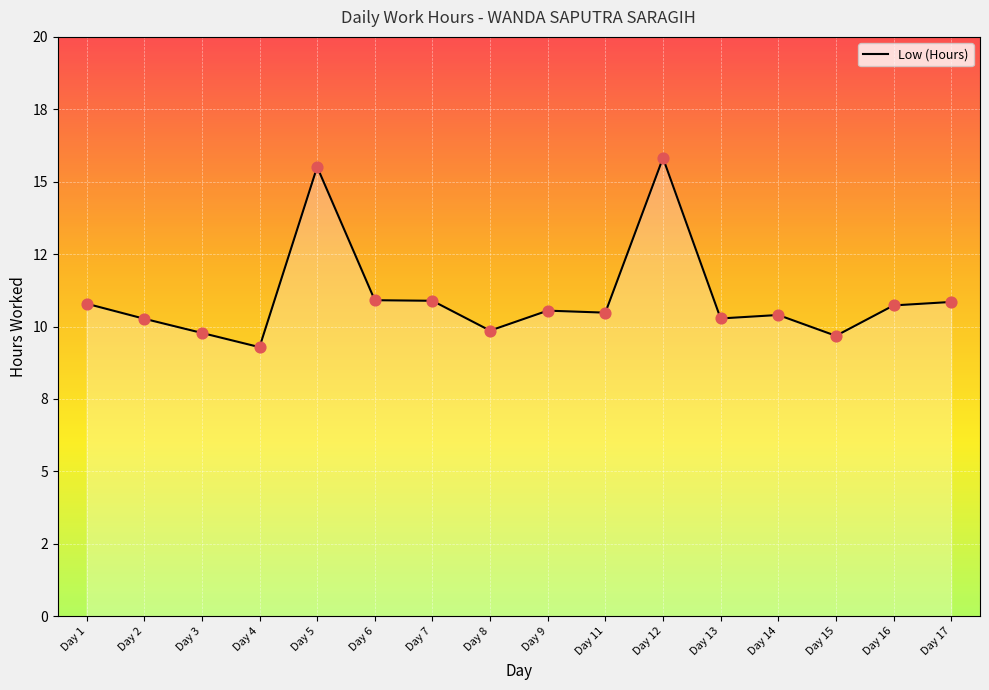

Between Day 12 and Day 8, which is larger?

Day 12